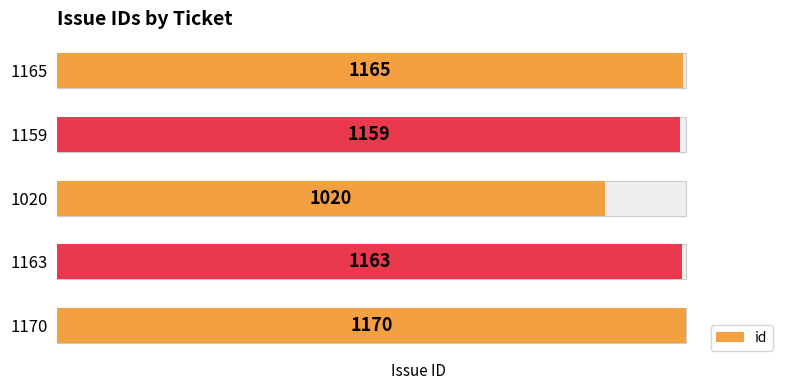

Reading left to right, what are all the values shown in this chart?

1170	1163	1020	1159	1165